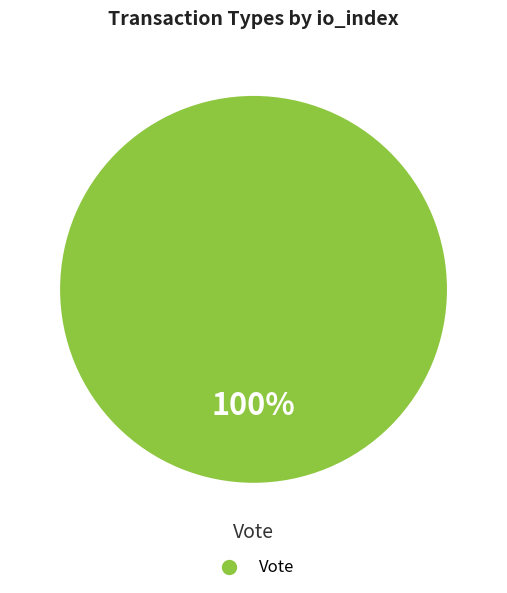

Is there any slice that represents more than half of the pie?

Yes